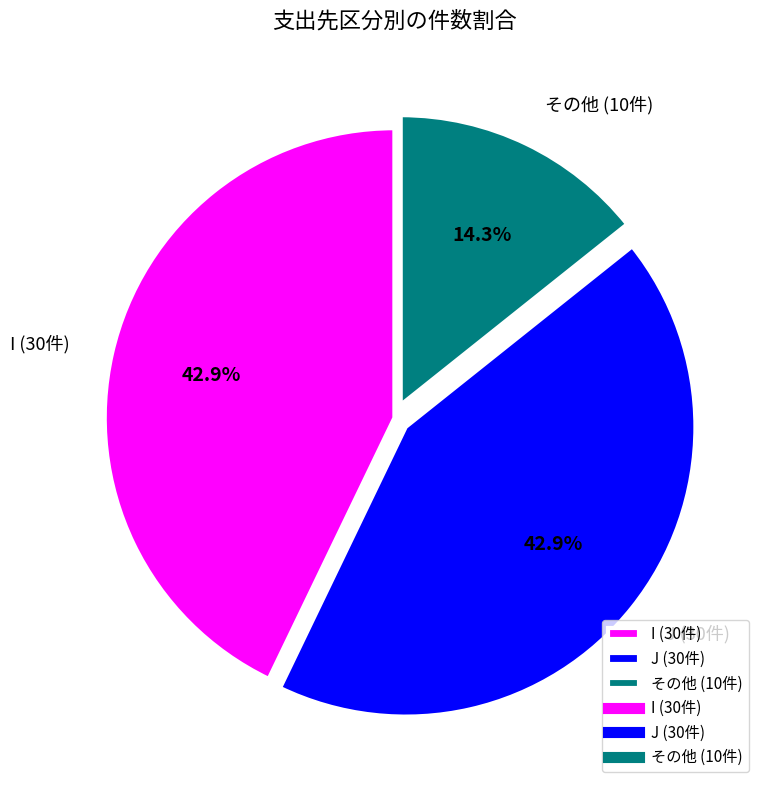

Which slice is the smallest?

その他 (10件)